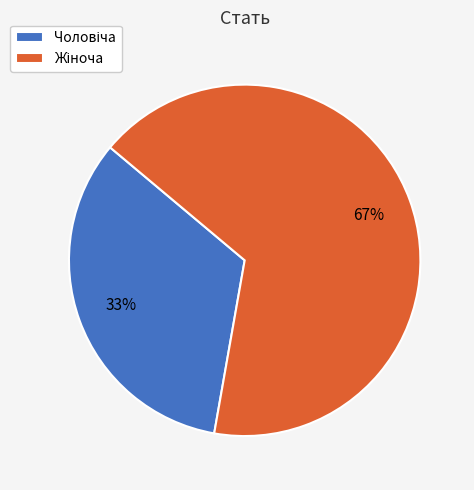

Does any single category account for the majority?

Yes